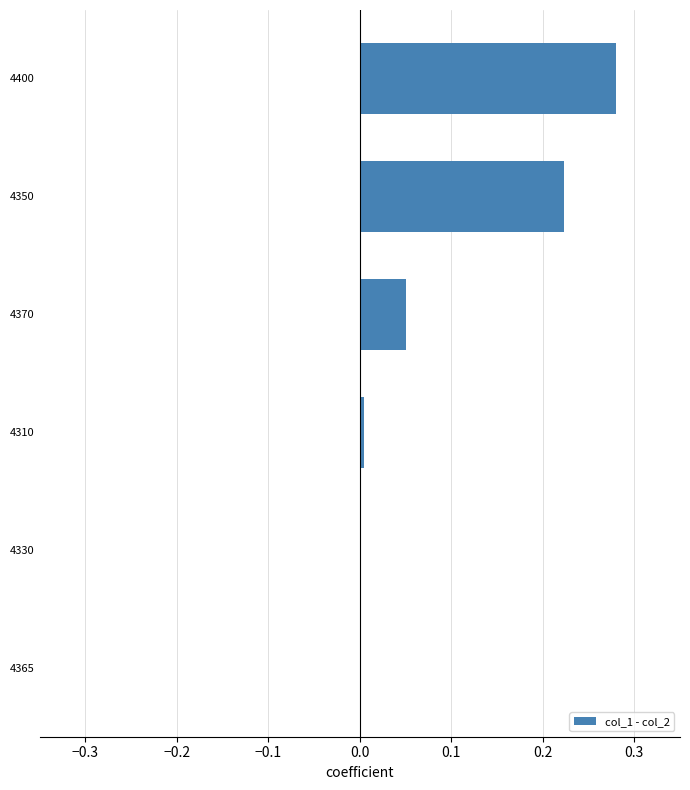

Which label corresponds to the largest value in the chart?

4400